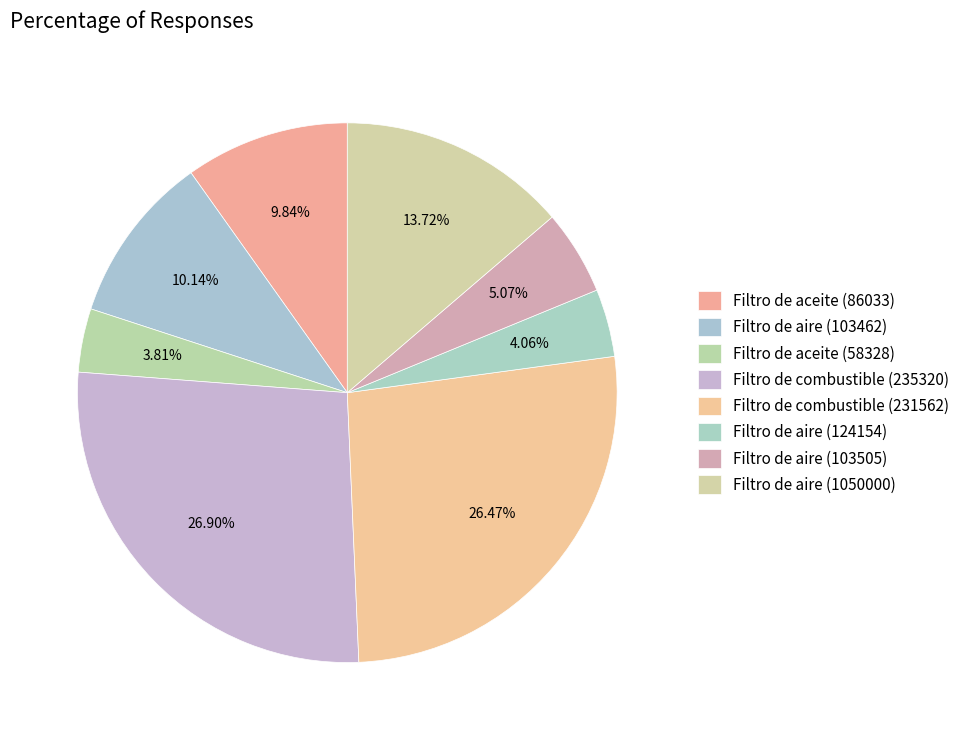

To the nearest percent, what portion does Filtro de combustible (231562) represent?

26%